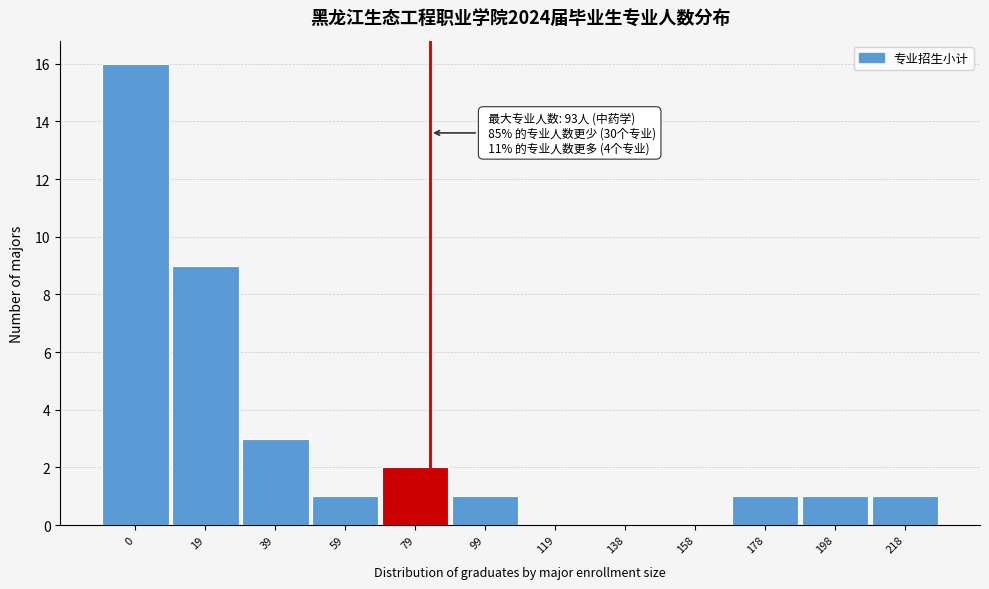

Reading left to right, what are all the values shown in this chart?

0=16	19=9	39=3	59=1	79=2	99=1	119=0	138=0	158=0	178=1	198=1	218=1